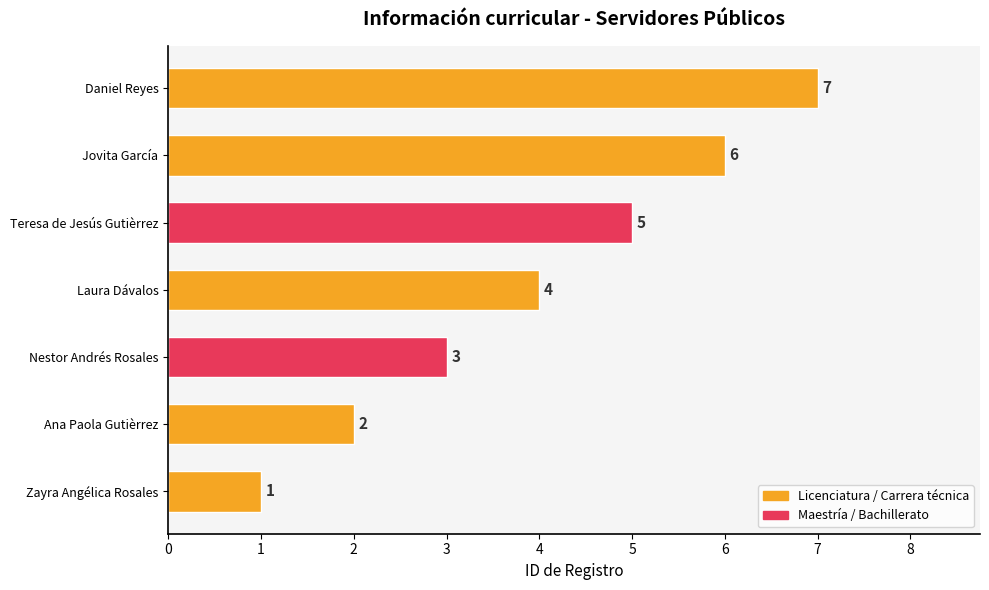

List the labels in order of value, smallest first.

Zayra Angélica Rosales, Ana Paola Gutièrrez, Nestor Andrés Rosales, Laura Dávalos, Teresa de Jesús Gutièrrez, Jovita García, Daniel Reyes